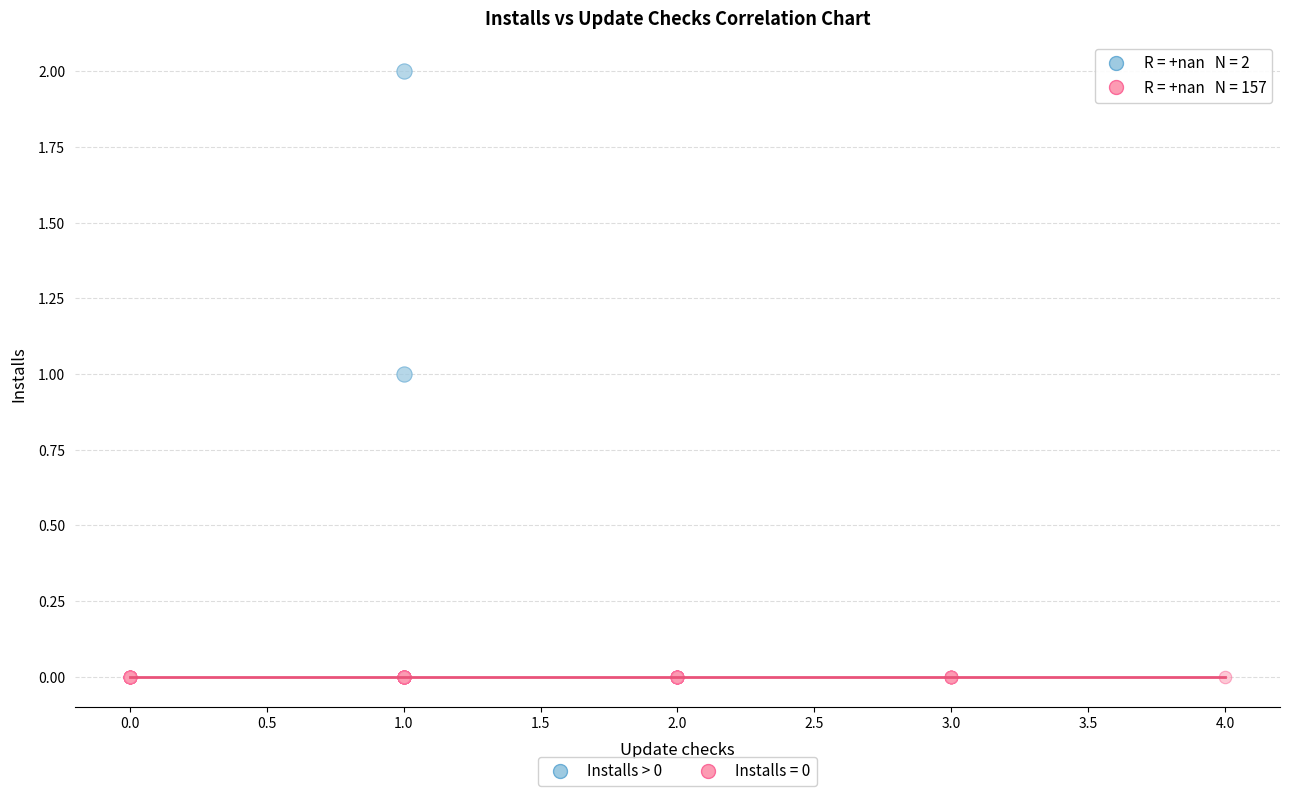

What are all the series names shown in the legend?

Installs > 0, Installs = 0